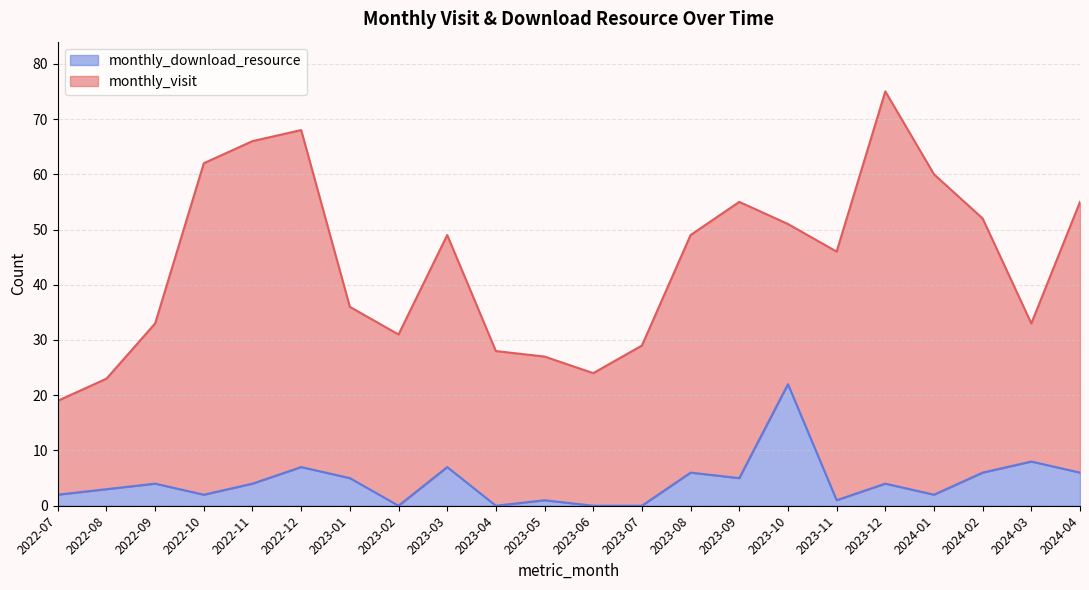

Reading right to left, what are all the values shown in this chart?

6	8	6	2	4	1	22	5	6	0	0	1	0	7	0	5	7	4	2	4	3	2